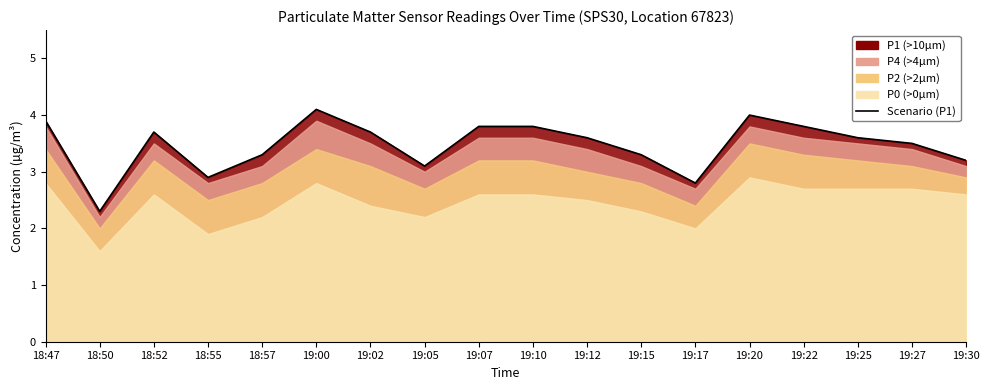

What position from the right is 19:27?

2